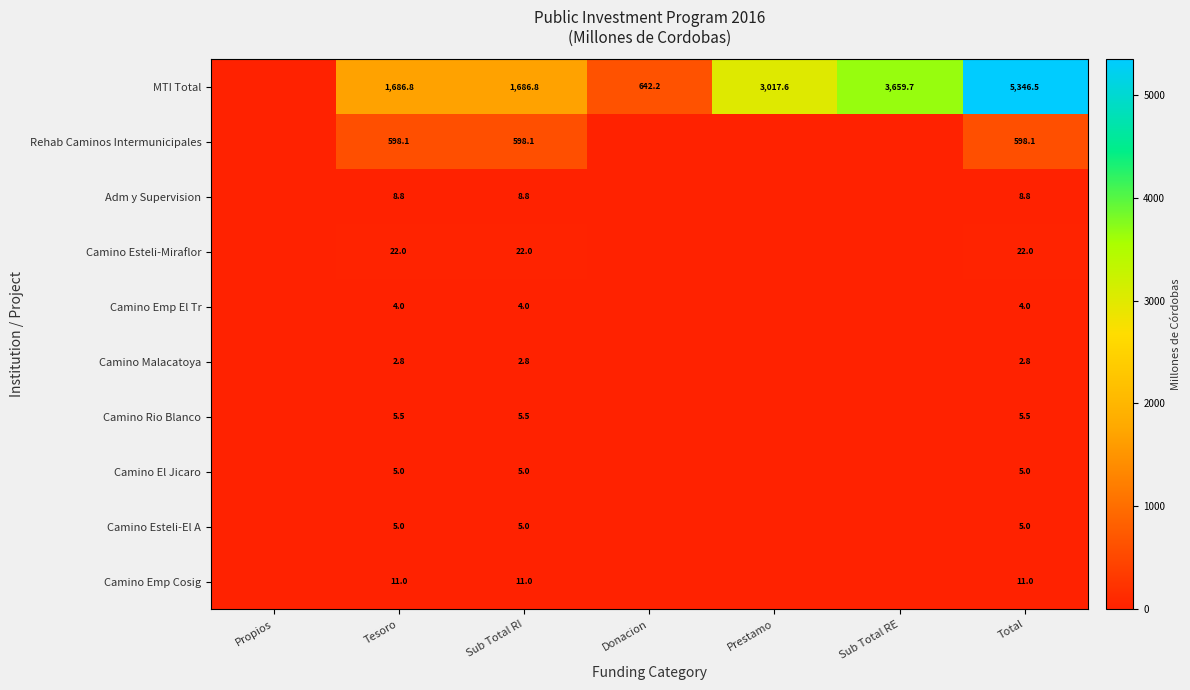

What is the greatest value displayed?

5346.5